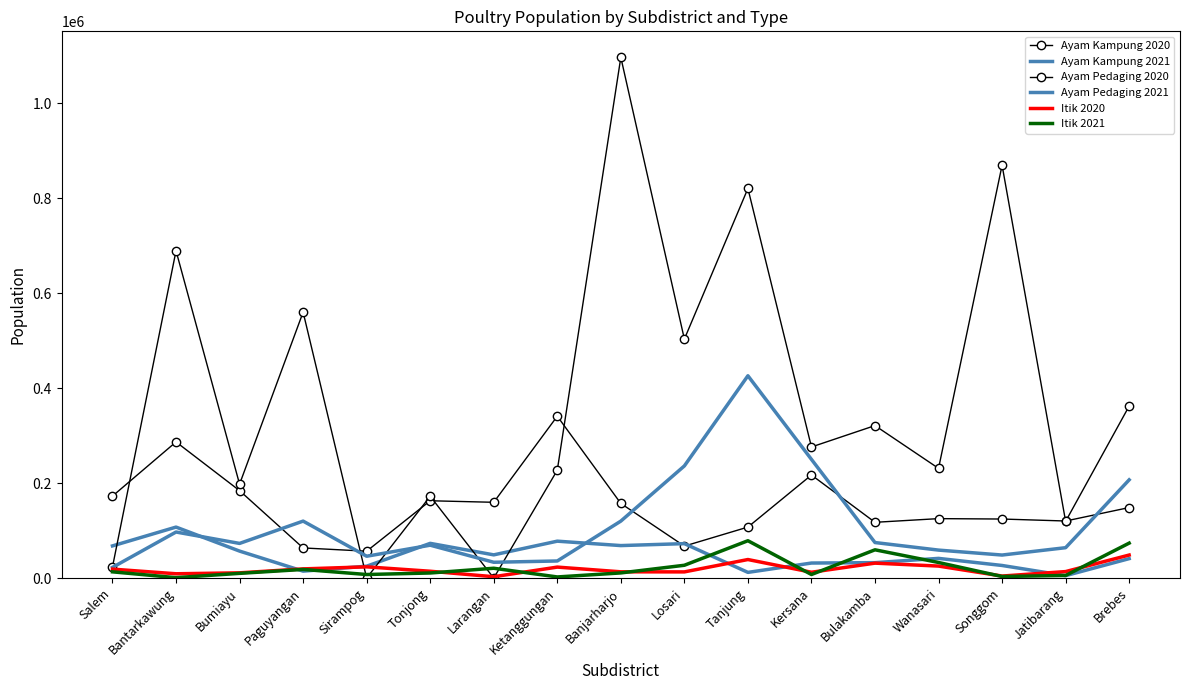

Reading left to right, extract all data points from this chart.

Ayam Kampung 2020: Salem=172694	Bantarkawung=286773	Bumiayu=184184	Paguyangan=63489	Sirampog=56607	Tonjong=162856	Larangan=159618	Ketanggungan=340987	Banjarharjo=157197	Losari=67351	Tanjung=107412	Kersana=217102	Bulakamba=117456	Wanasari=125220	Songgom=124370	Jatibarang=120207	Brebes=148536
Ayam Kampung 2021: Salem=67773	Bantarkawung=107384	Bumiayu=56830	Paguyangan=14600	Sirampog=24980	Tonjong=73125	Larangan=48891	Ketanggungan=77730	Banjarharjo=68444	Losari=72542	Tanjung=11989	Kersana=31670	Bulakamba=32500	Wanasari=41472	Songgom=26538	Jatibarang=5100	Brebes=40946
Ayam Pedaging 2020: Salem=23503	Bantarkawung=689430	Bumiayu=197819	Paguyangan=560162	Sirampog=0	Tonjong=172357	Larangan=0	Ketanggungan=227198	Banjarharjo=1096820	Losari=503362	Tanjung=820656	Kersana=276164	Bulakamba=321212	Wanasari=231116	Songgom=869622	Jatibarang=119475	Brebes=362342
Ayam Pedaging 2021: Salem=22500	Bantarkawung=97000	Bumiayu=73000	Paguyangan=120000	Sirampog=46000	Tonjong=69270	Larangan=33300	Ketanggungan=36000	Banjarharjo=120000	Losari=236258	Tanjung=426163	Kersana=250000	Bulakamba=74850	Wanasari=58924	Songgom=48510	Jatibarang=64000	Brebes=206930
Itik 2020: Salem=18839	Bantarkawung=9064	Bumiayu=11036	Paguyangan=19348	Sirampog=23653	Tonjong=14383	Larangan=2866	Ketanggungan=23116	Banjarharjo=13187	Losari=13004	Tanjung=39053	Kersana=12265	Bulakamba=31452	Wanasari=25253	Songgom=4265	Jatibarang=13686	Brebes=48517
Itik 2021: Salem=13128	Bantarkawung=875	Bumiayu=9937	Paguyangan=18200	Sirampog=7500	Tonjong=10697	Larangan=20677	Ketanggungan=2371	Banjarharjo=10842	Losari=26985	Tanjung=78671	Kersana=7500	Bulakamba=59545	Wanasari=32823	Songgom=3300	Jatibarang=5500	Brebes=73635